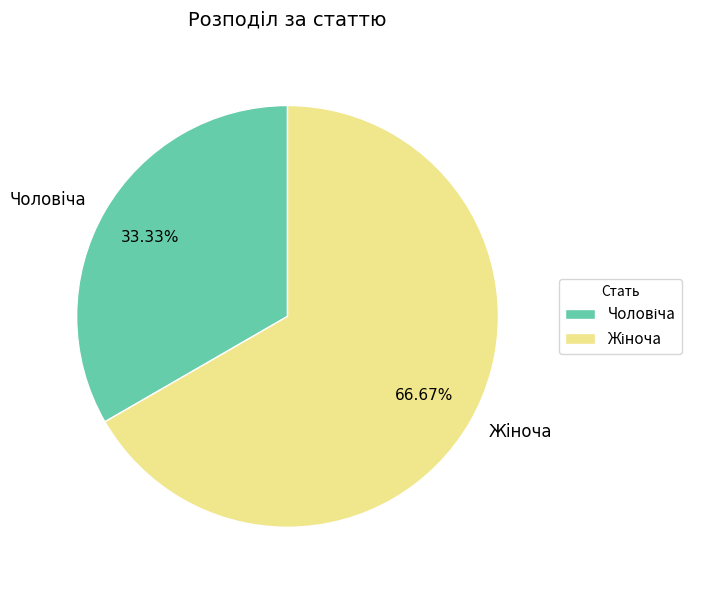

Is there a majority slice in this chart?

Yes